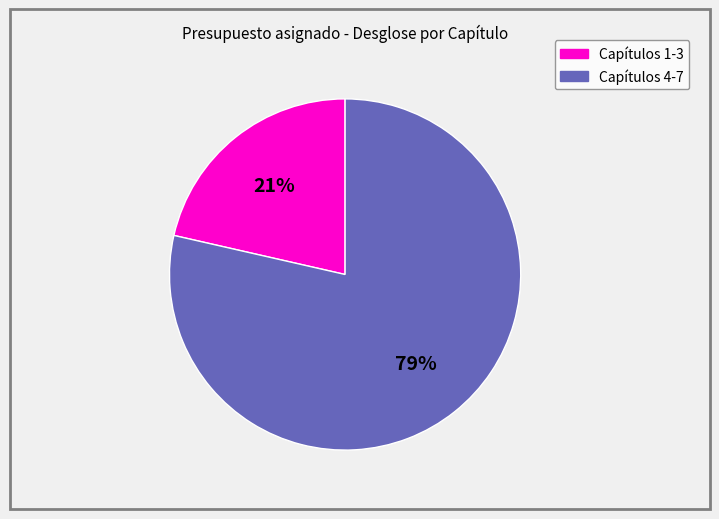

To the nearest percent, what is the average slice percentage?

50%